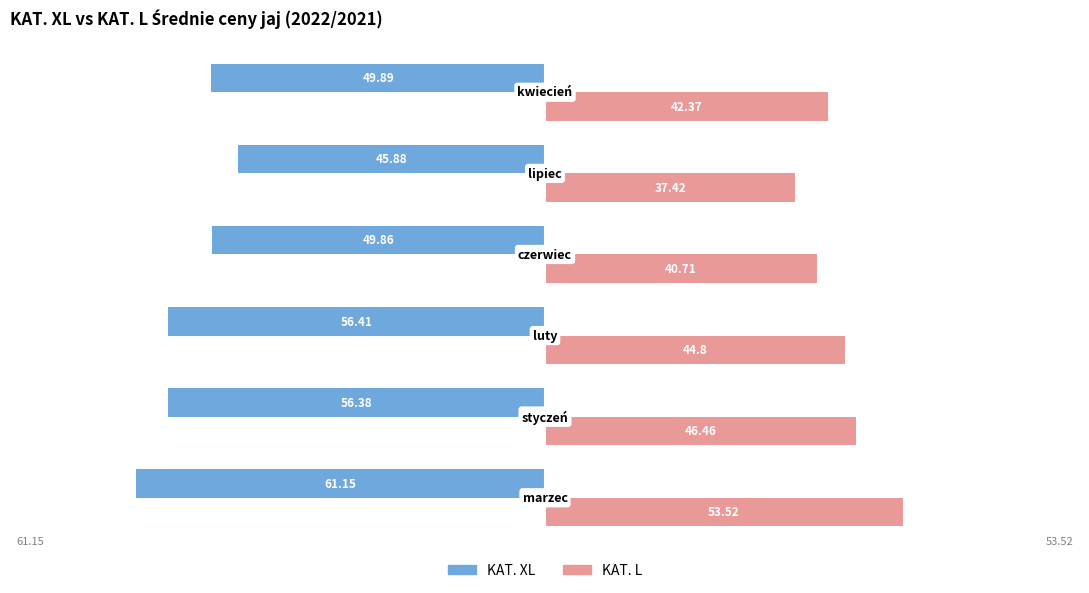

Which series has the largest range (max minus min)?

KAT. L